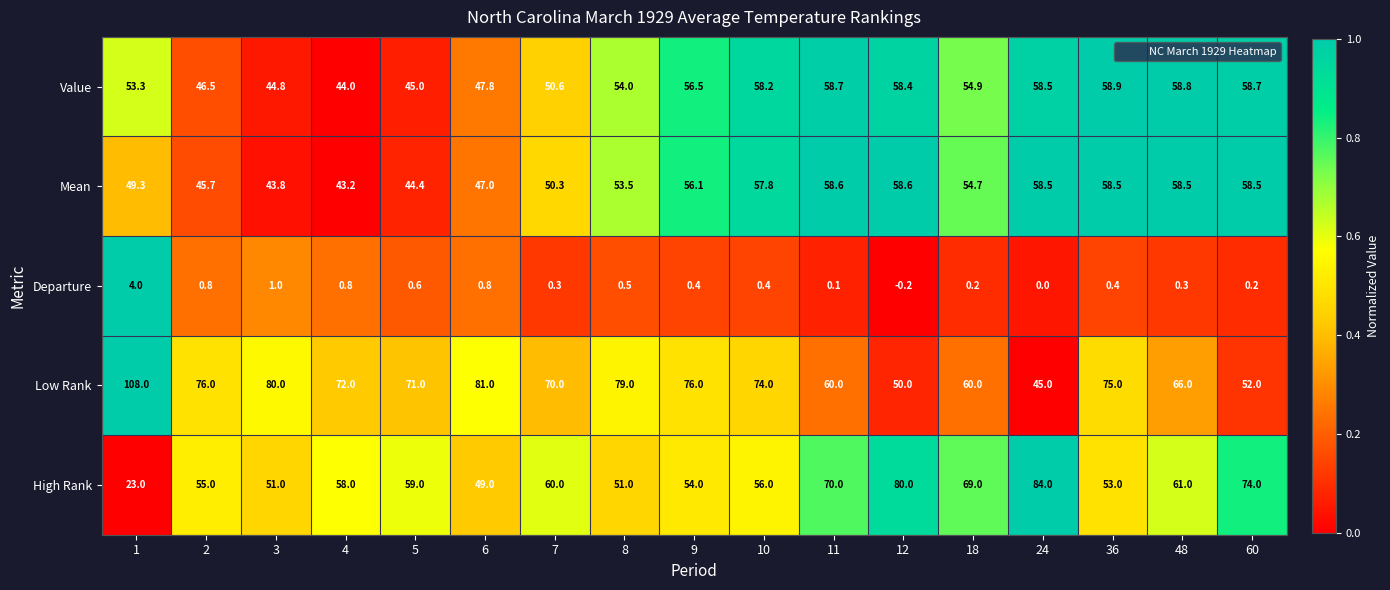

Which category has the lowest value across all series?

12